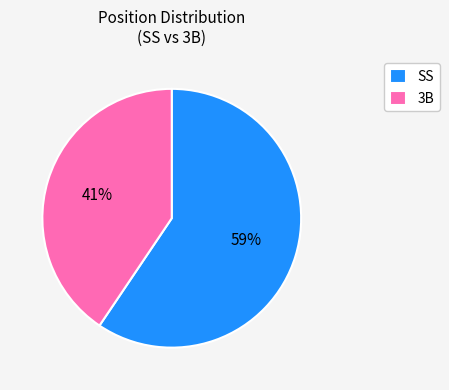

What is the smallest slice in the pie chart?

3B